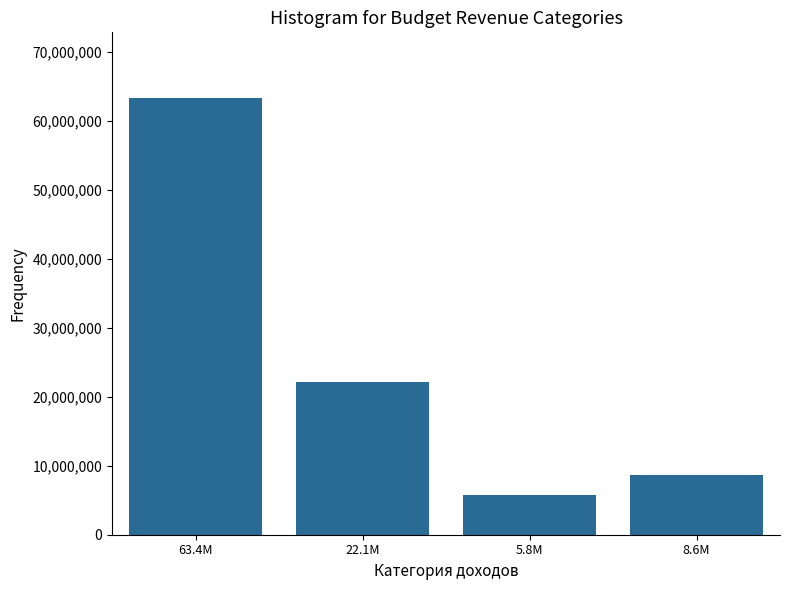

Reading left to right, transcribe all the data shown in this chart.

63358700	22125600	5823800	8617400